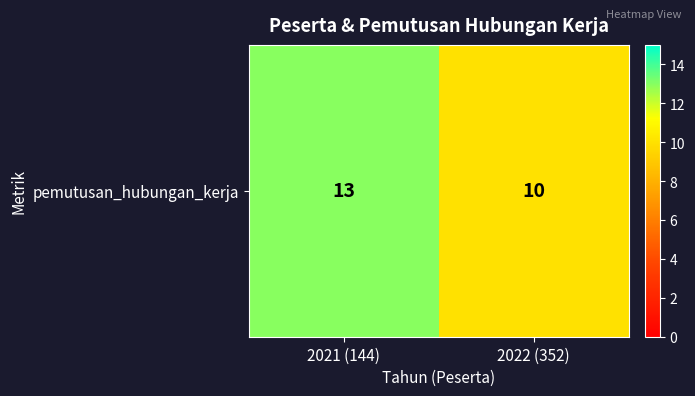

What value does the data have at 2021 (144)?

13